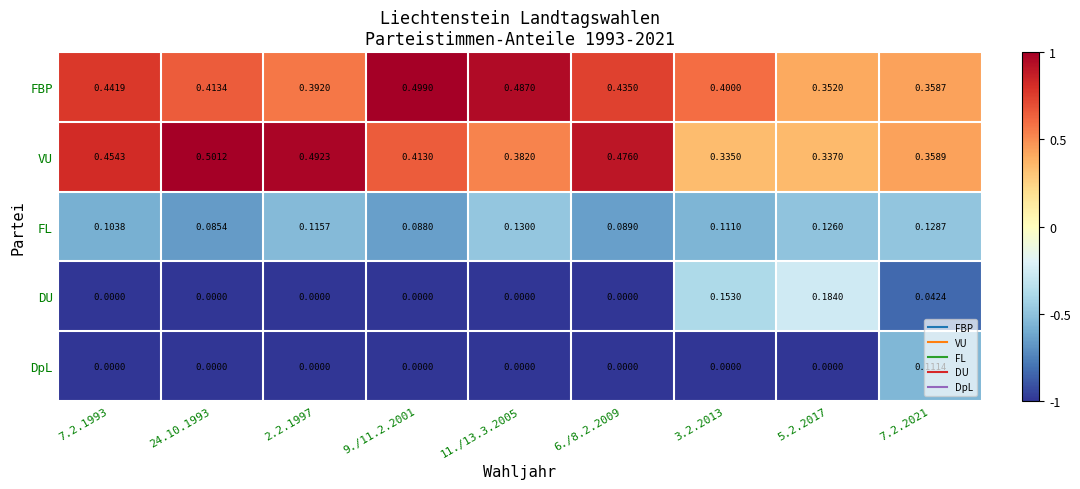

Which series has the widest spread of values?

DU